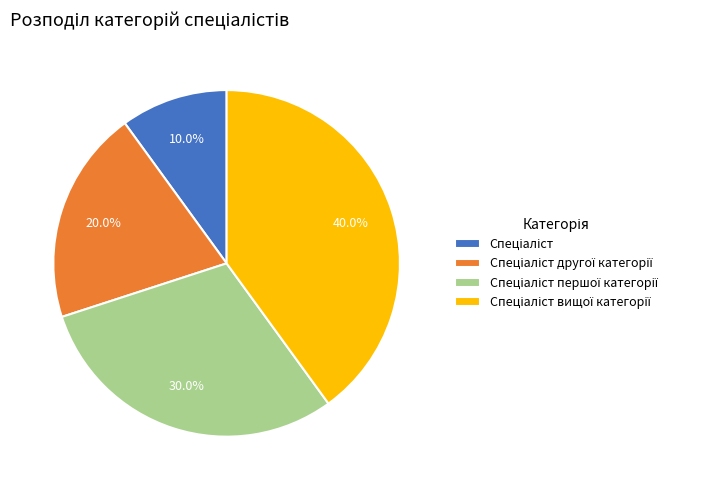

Is there a majority slice in this chart?

No